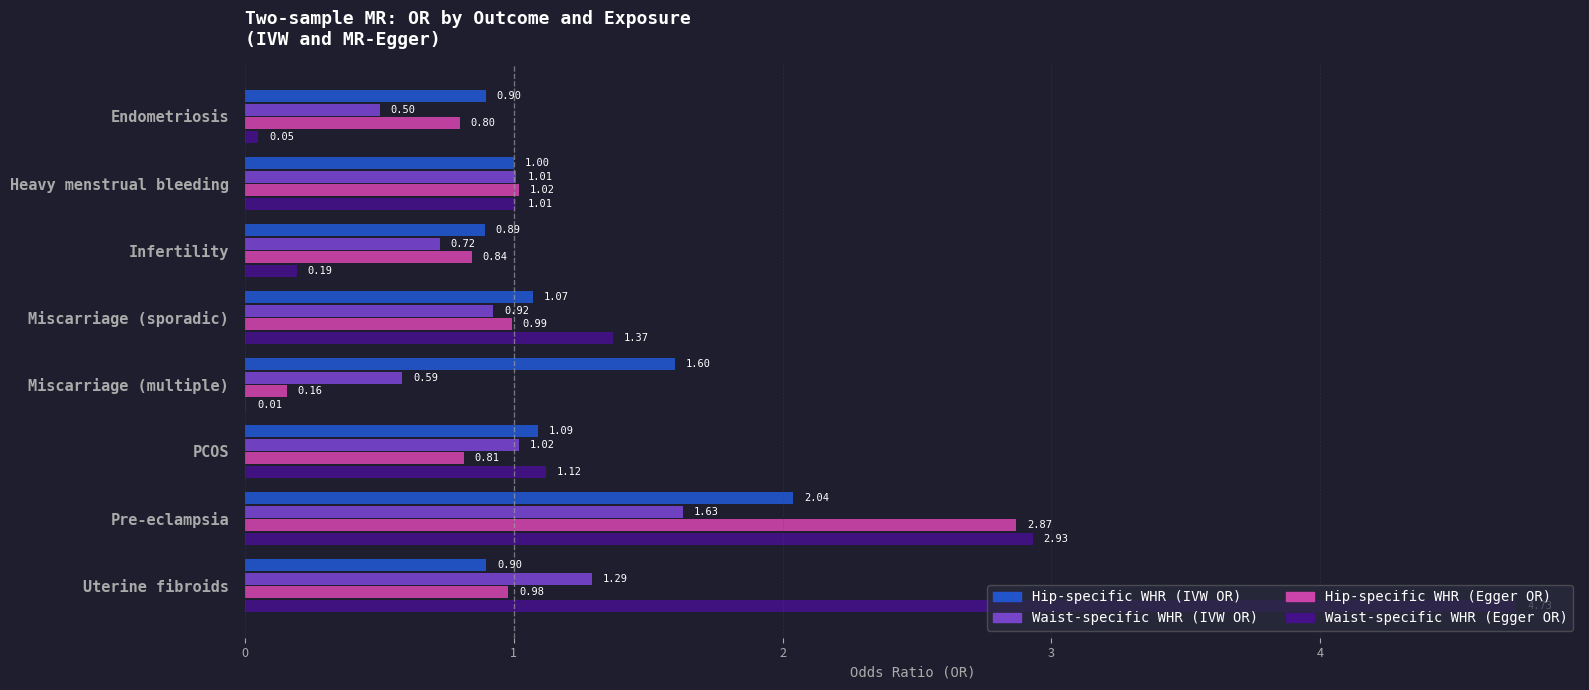

At which label is Waist-specific WHR (IVW OR) closest to 1?

Heavy menstrual bleeding